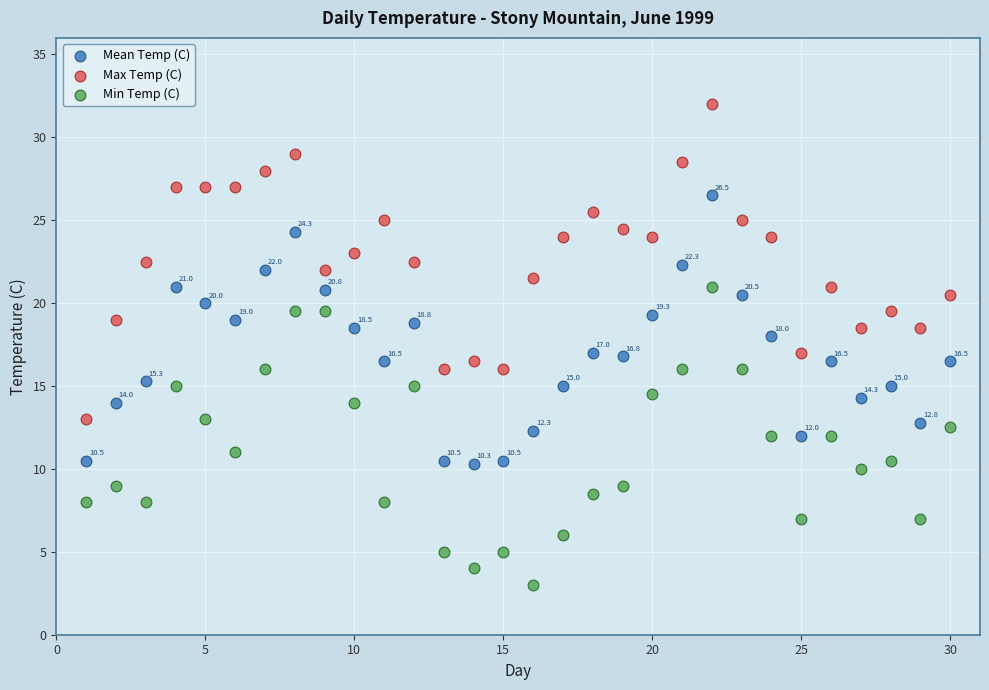

Across all data points, what is the range of X values (max minus min)?

29.0